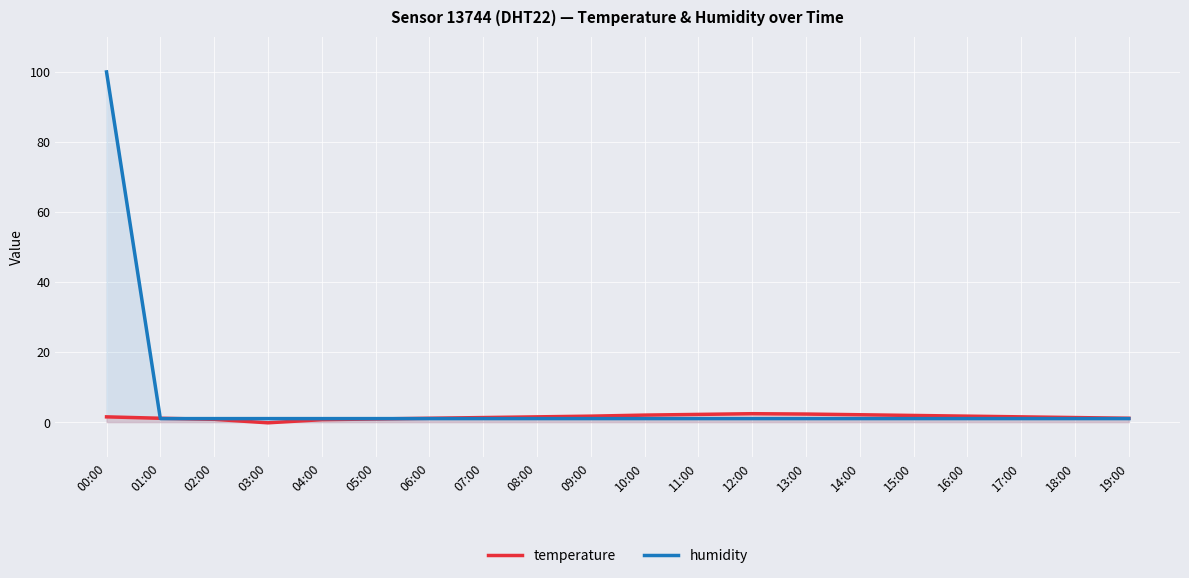

Is the value of humidity at 14:00 greater than the value of temperature at 19:00?

No